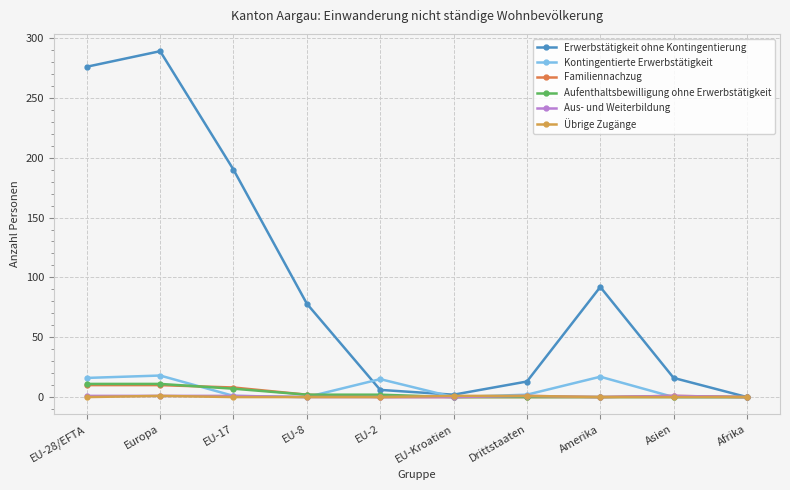

At which label is Aufenthaltsbewilligung ohne Erwerbstätigkeit closest to 5?

EU-17